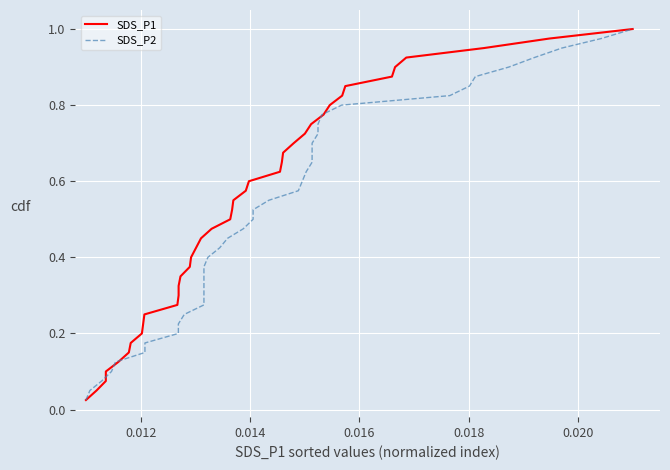

Reading left to right, what are all the values shown in this chart?

SDS_P1: 0.0	0.1	0.1	0.1	0.1	0.1	0.2	0.2	0.2	0.2	0.3	0.3	0.3	0.3	0.4	0.4	0.4	0.5	0.5	0.5	0.5	0.6	0.6	0.6	0.6	0.7	0.7	0.7	0.7	0.8	0.8	0.8	0.8	0.8	0.9	0.9	0.9	0.9	1.0	1.0
SDS_P2: 0.0	0.1	0.1	0.1	0.1	0.1	0.2	0.2	0.2	0.2	0.3	0.3	0.3	0.3	0.4	0.4	0.4	0.5	0.5	0.5	0.5	0.6	0.6	0.6	0.6	0.7	0.7	0.7	0.7	0.8	0.8	0.8	0.8	0.8	0.9	0.9	0.9	0.9	1.0	1.0